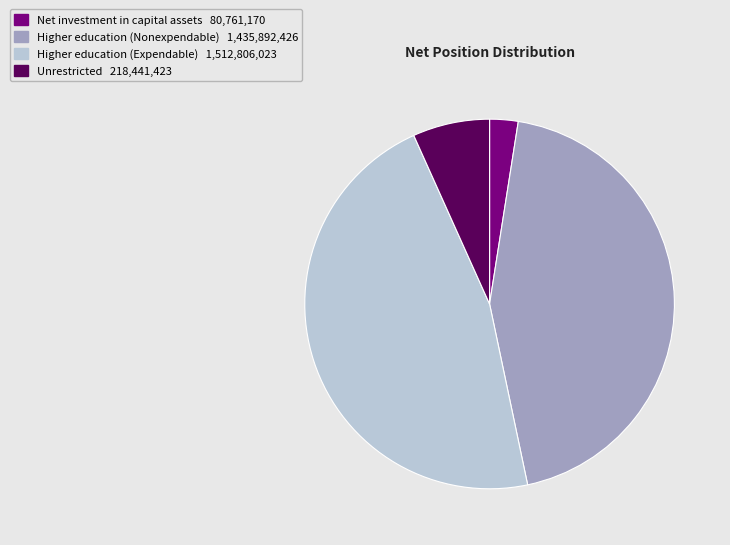

How many segments does this pie chart have?

4